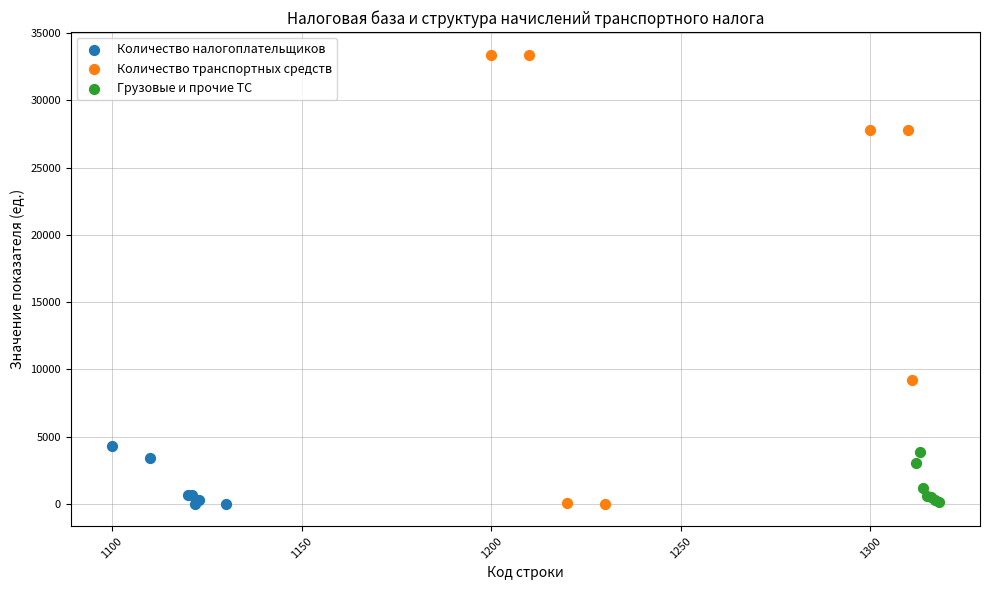

Which series contains the highest Y value?

Количество транспортных средств